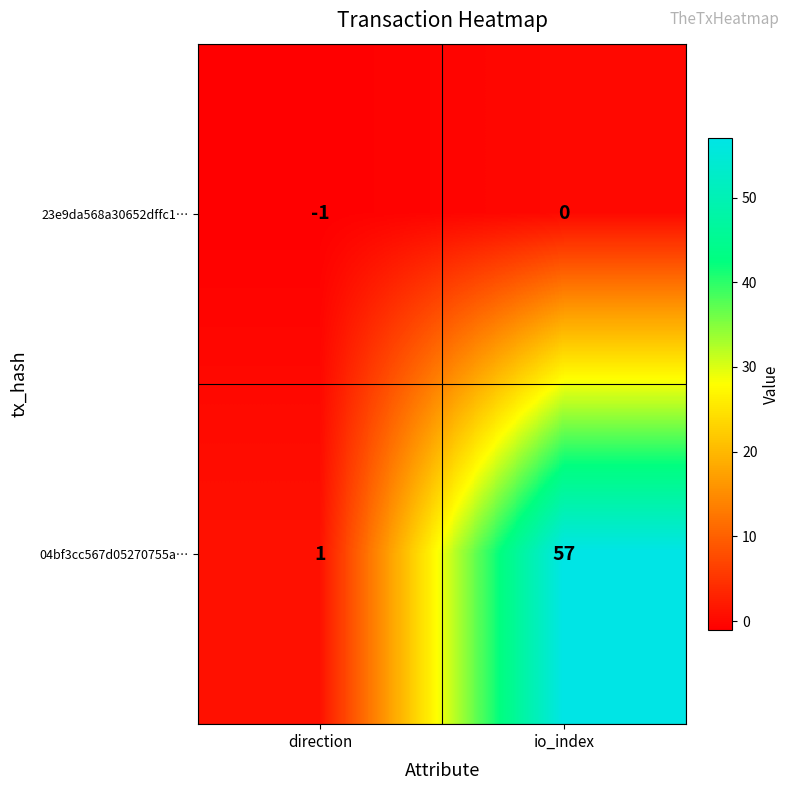

Is it true that 04bf3cc567d05270755a… equals 88 at io_index?

False